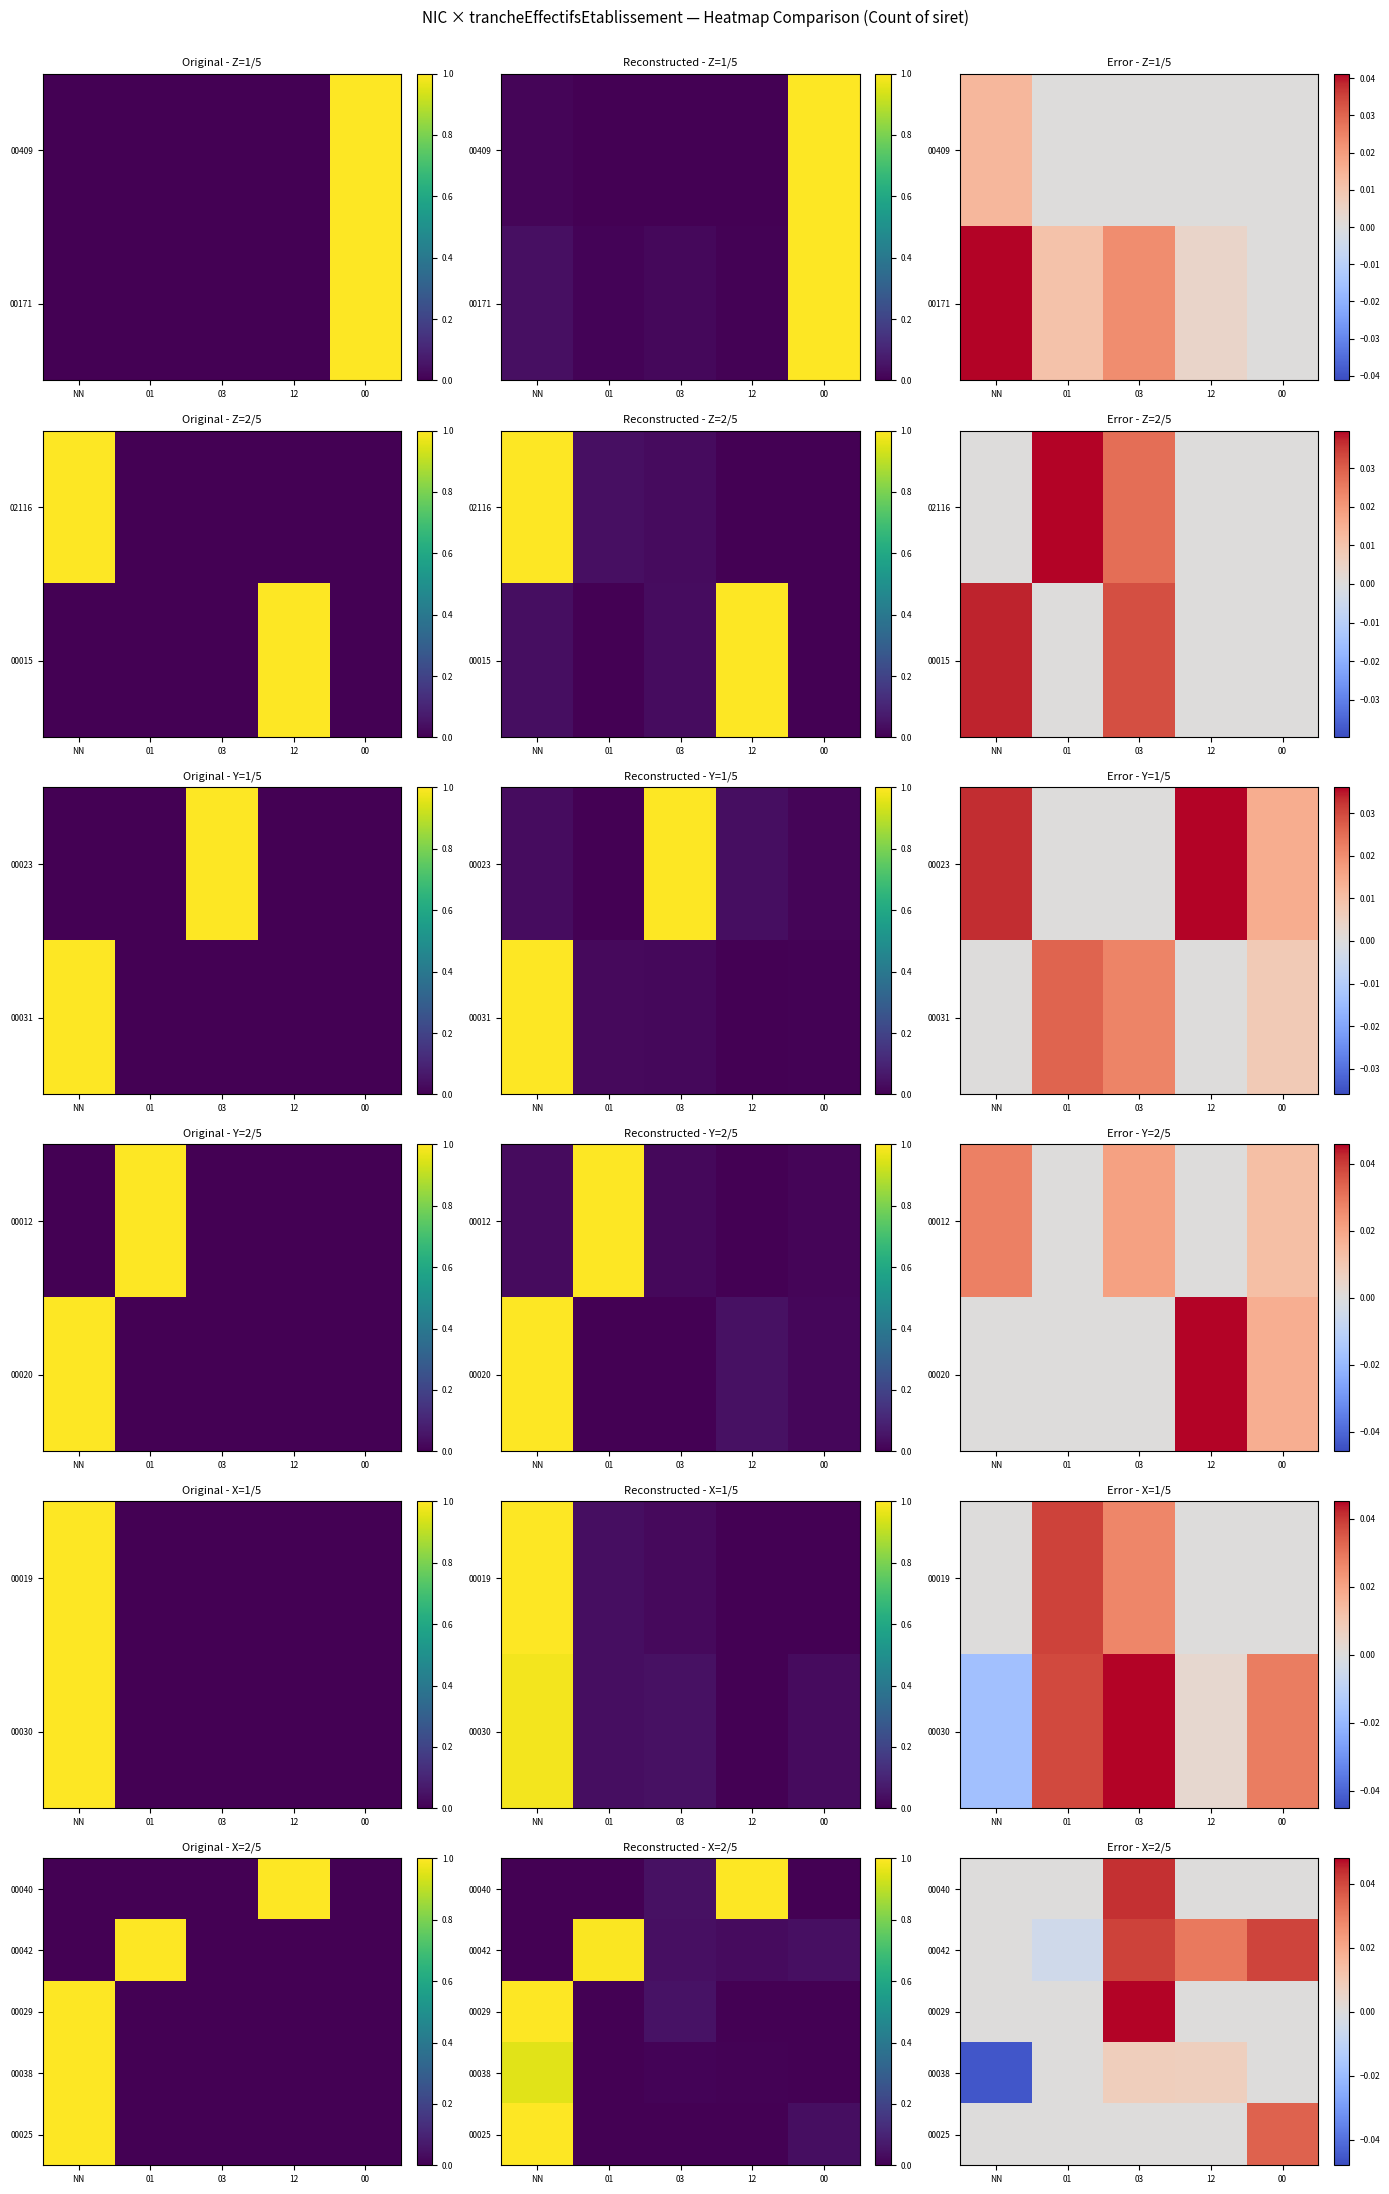

What is the total value across all series at 00?

0.1